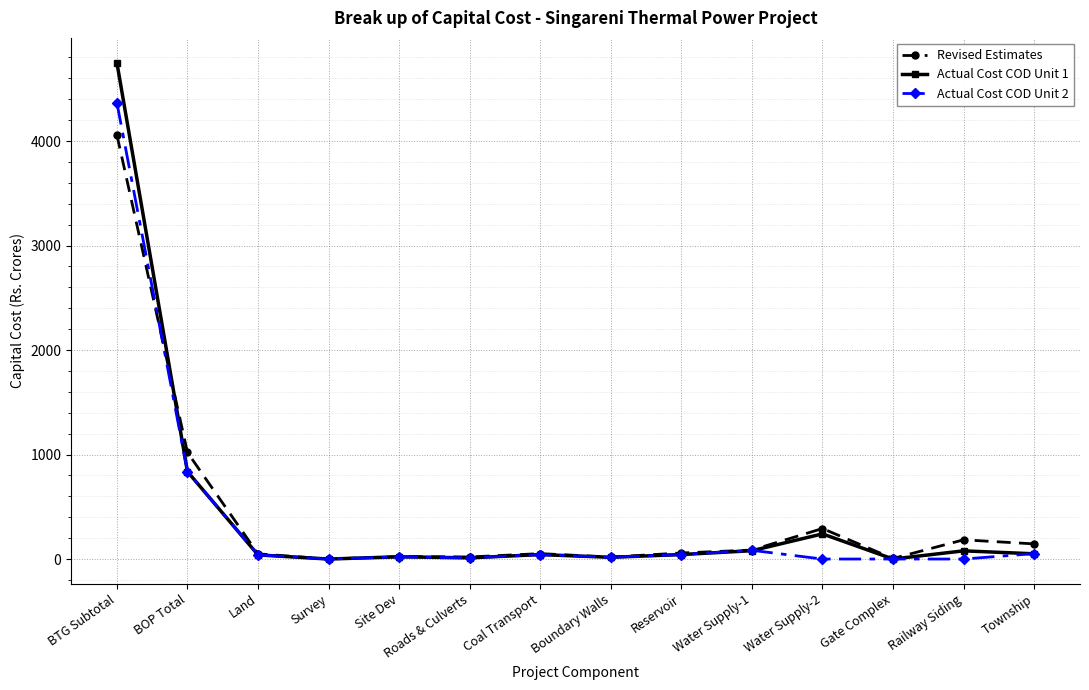

At which category is the sum across all series the highest?

BTG Subtotal